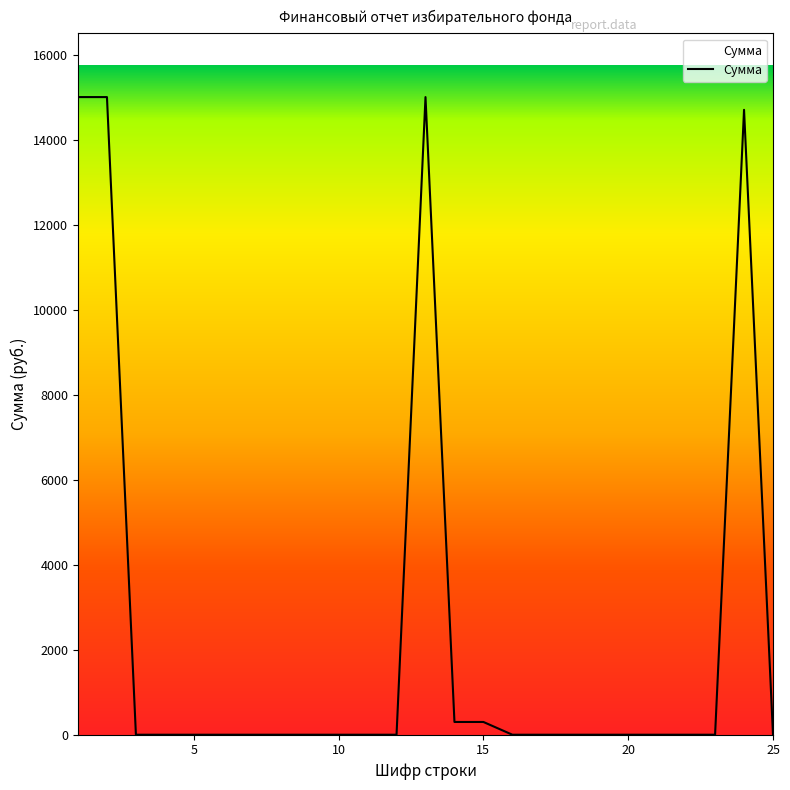

How many lines are shown in the chart?

1